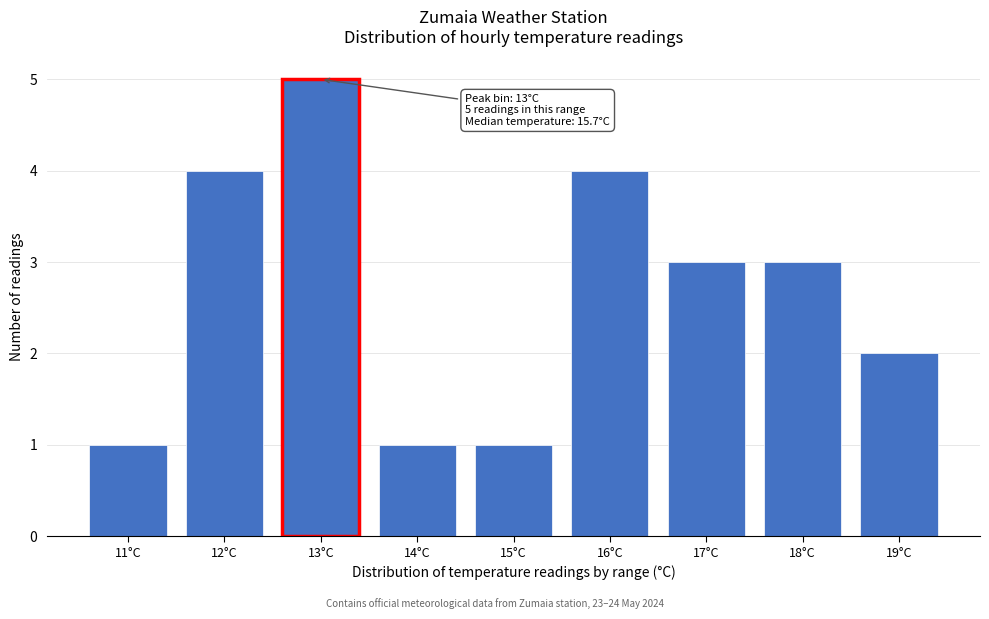

Reading left to right, extract all data points from this chart.

11°C=1	12°C=4	13°C=5	14°C=1	15°C=1	16°C=4	17°C=3	18°C=3	19°C=2